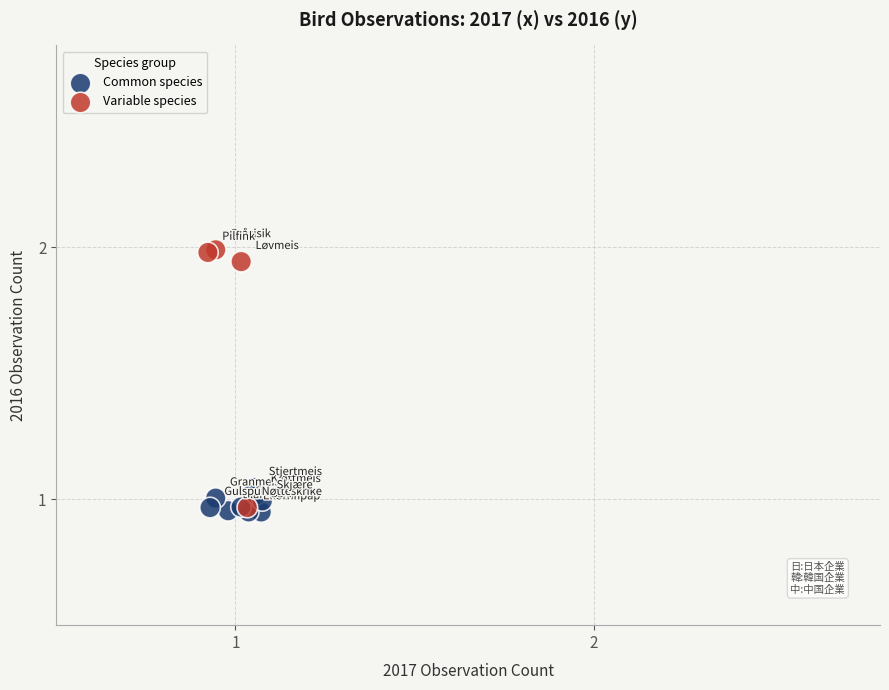

Which series contains the highest Y value?

Variable species